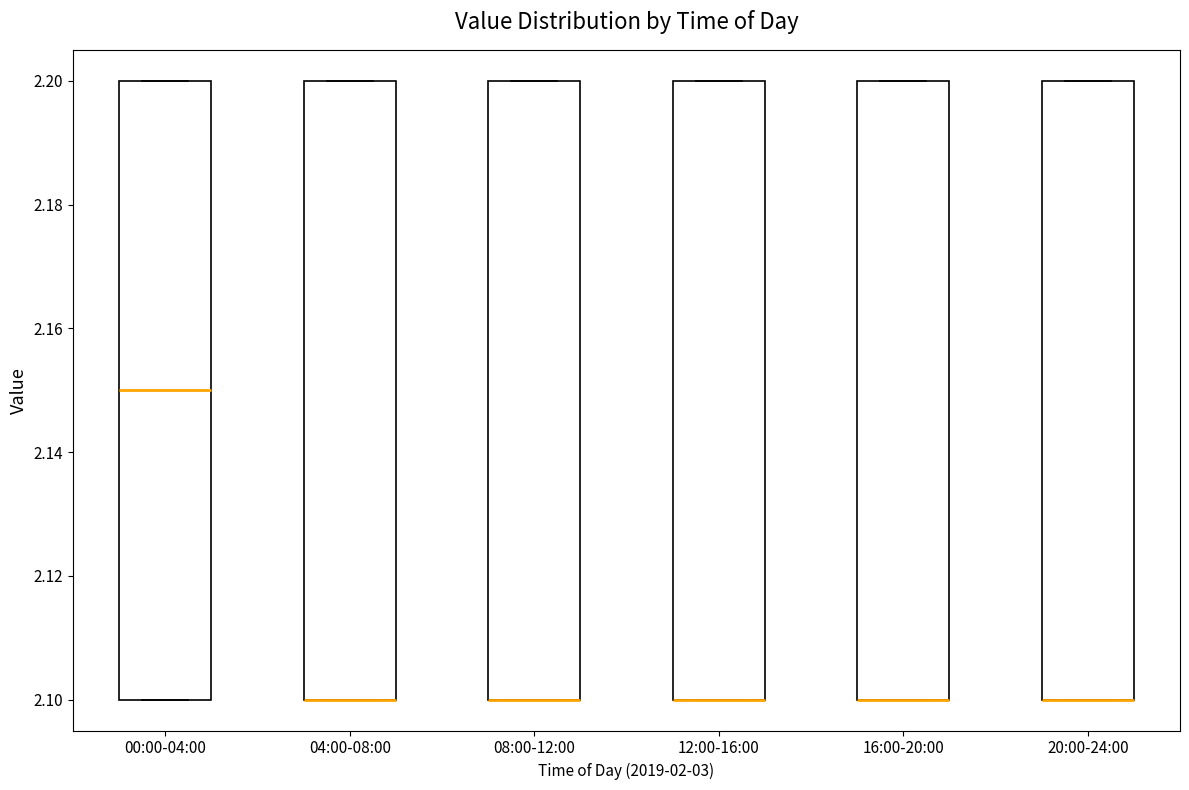

Where is the lower edge of the box for 08:00-12:00 on the y-axis? The values are not printed on the chart, so give them approximately, as read against the axis.

2.10